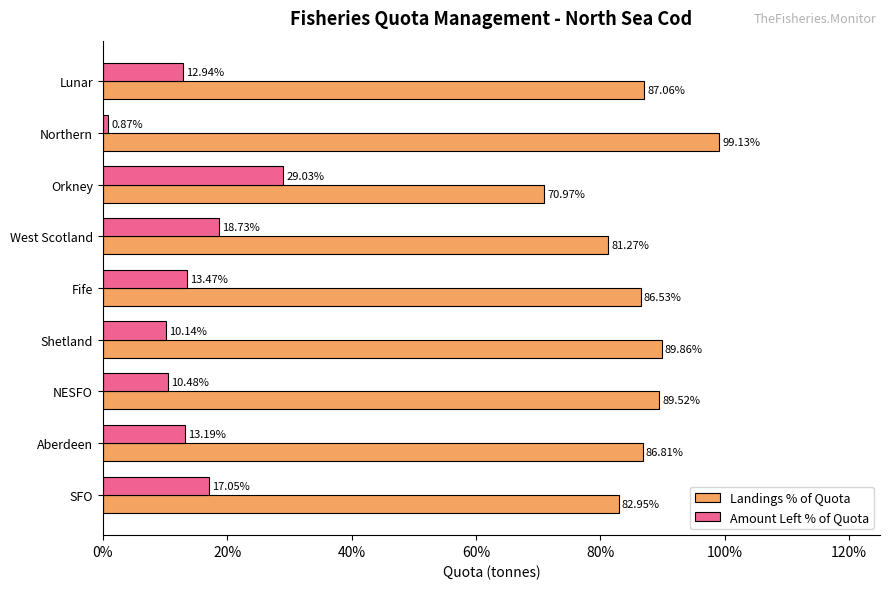

What is the spread (max minus min) of values at Aberdeen?

73.6